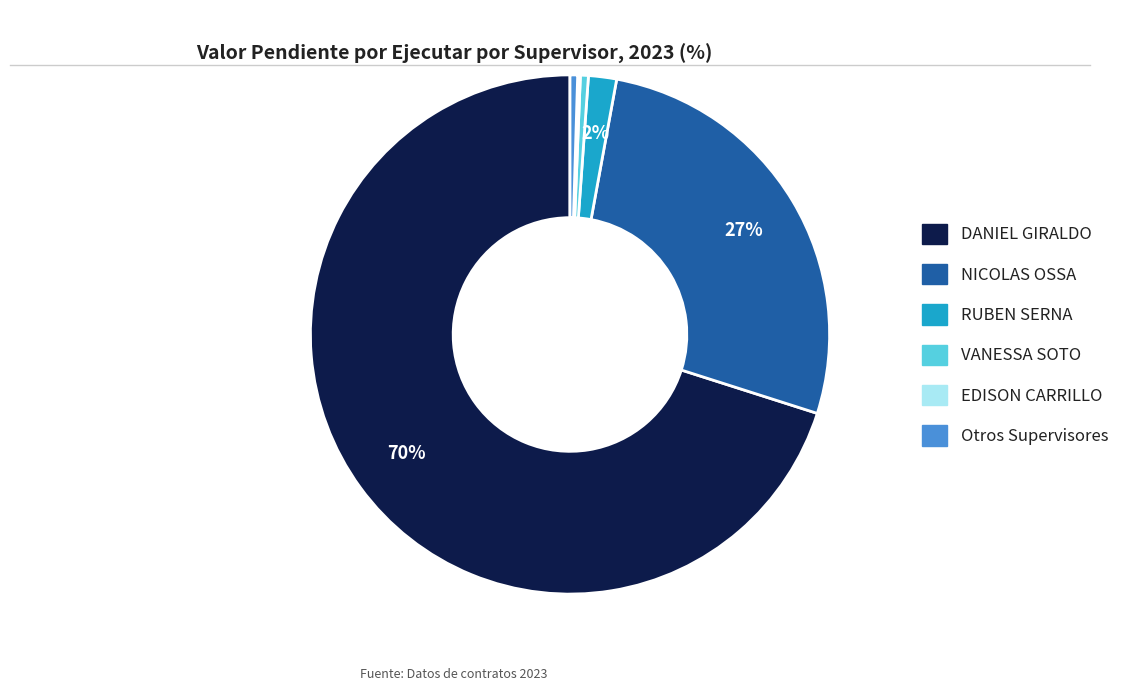

Is there a majority slice in this chart?

Yes